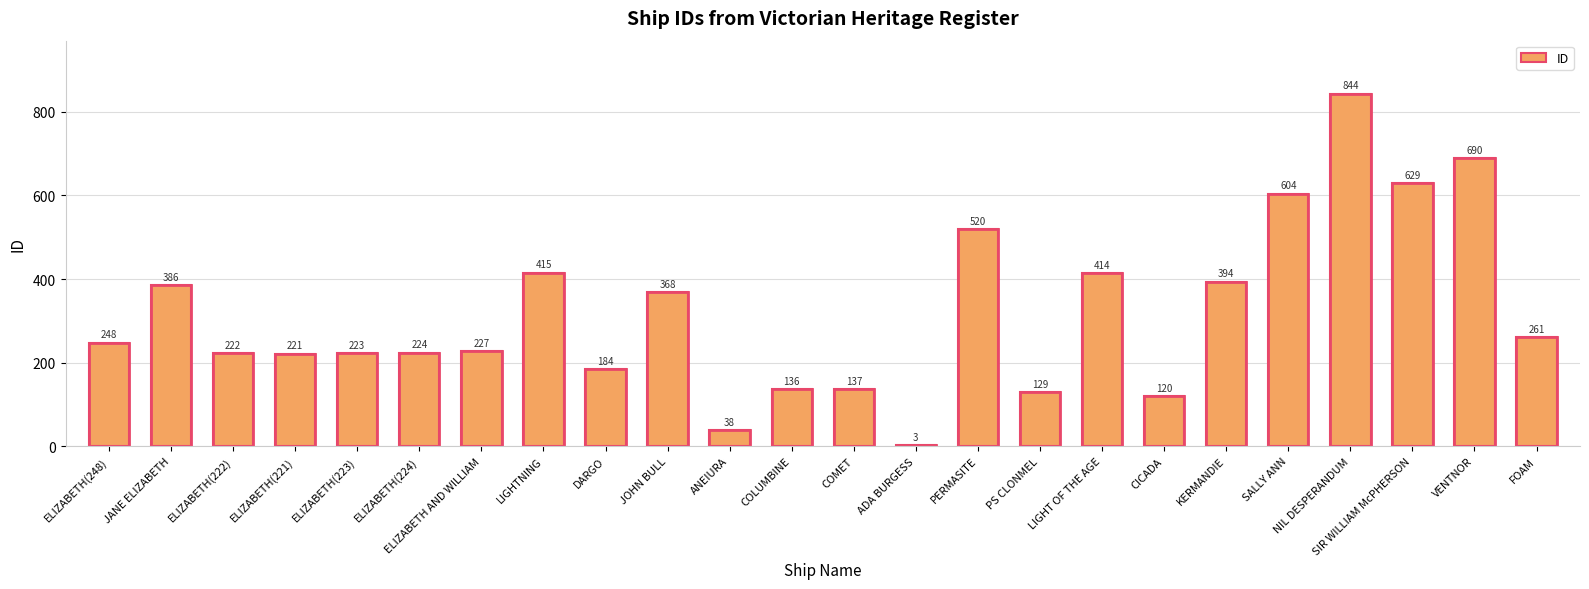

Rank the categories by value from highest to lowest.

NIL DESPERANDUM, VENTNOR, SIR WILLIAM McPHERSON, SALLY ANN, PERMASITE, LIGHTNING, LIGHT OF THE AGE, KERMANDIE, JANE ELIZABETH, JOHN BULL, FOAM, ELIZABETH(248), ELIZABETH AND WILLIAM, ELIZABETH(224), ELIZABETH(223), ELIZABETH(222), ELIZABETH(221), DARGO, COMET, COLUMBINE, PS CLONMEL, CICADA, ANEIURA, ADA BURGESS